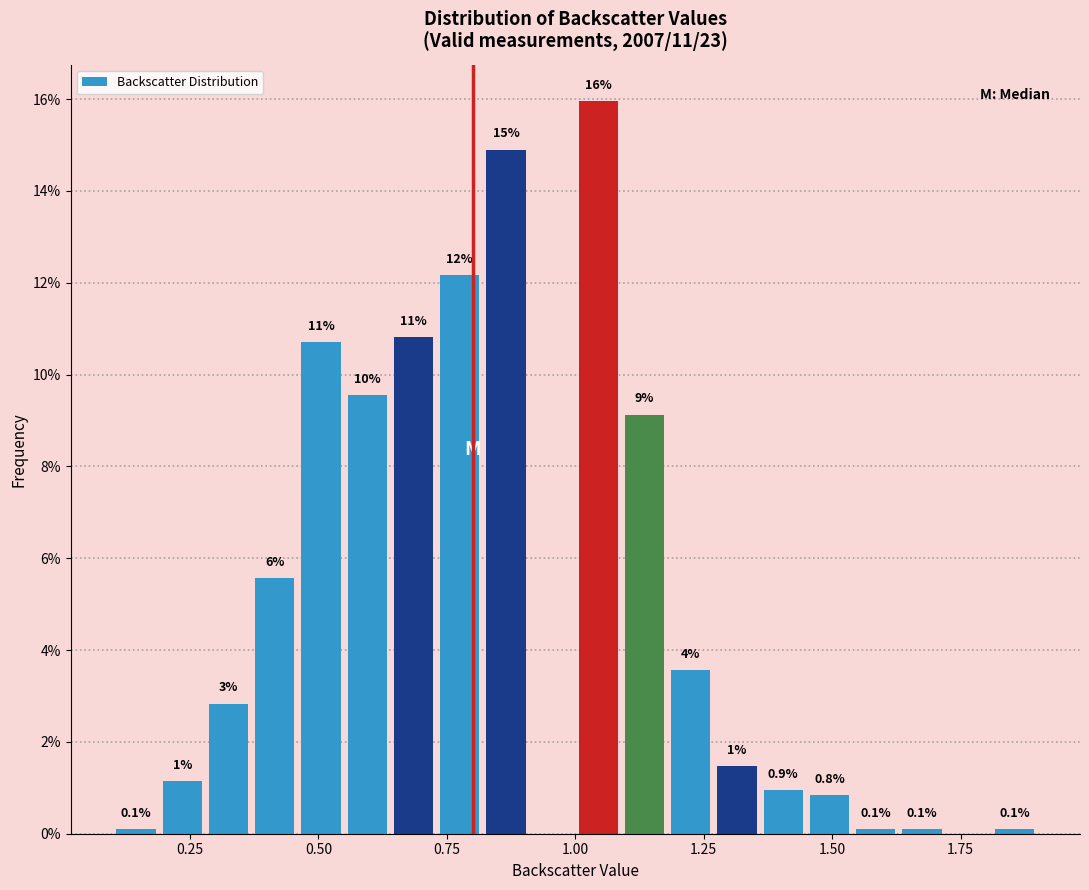

Around what value on the x-axis is the tallest bar? Give the approximate position of its centre, as read against the axis.

1.05